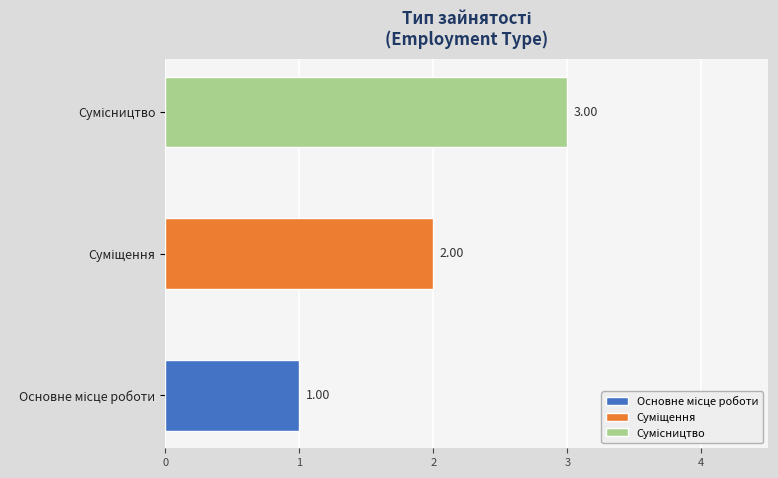

Reading right to left, what are all the values shown in this chart?

3	2	1